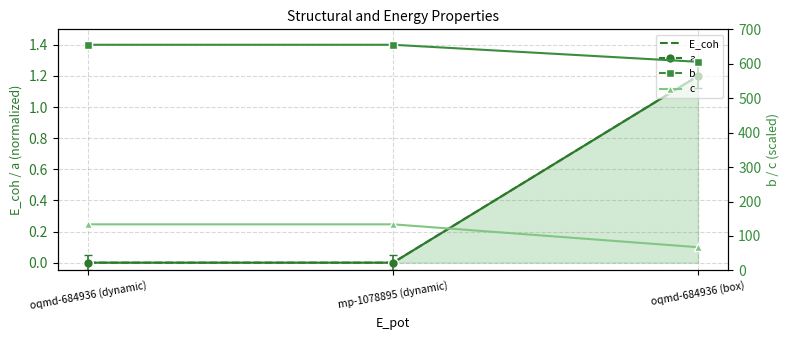

At which category does the chart reach its minimum across all series?

oqmd-684936 (dynamic)